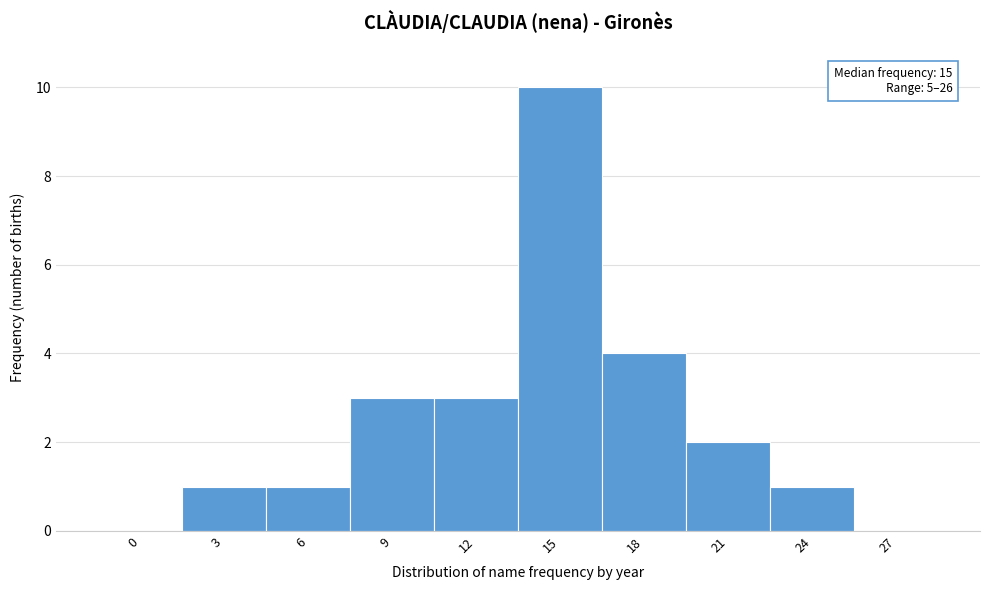

Reading left to right, what are all the values shown in this chart?

0=0	3=1	6=1	9=3	12=3	15=10	18=4	21=2	24=1	27=0